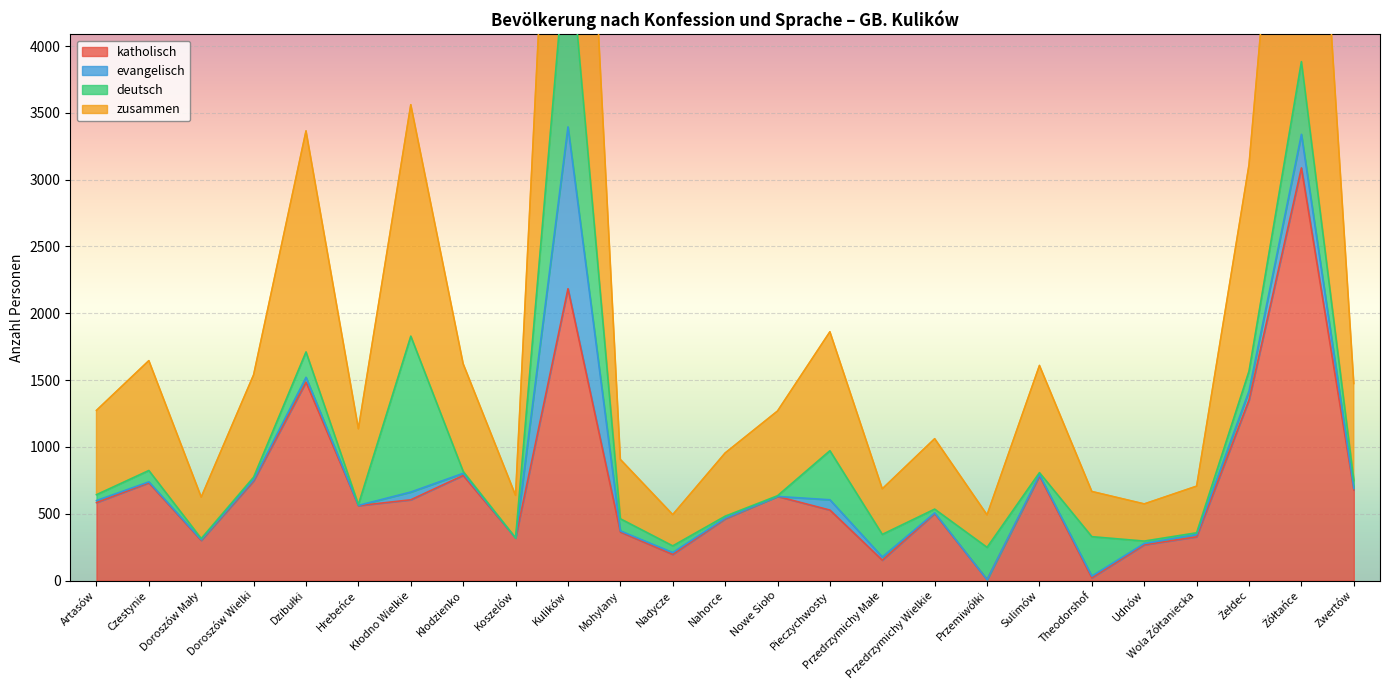

Is the value of zusammen at Dzibułki greater than the value of katholisch at Nahorce?

Yes